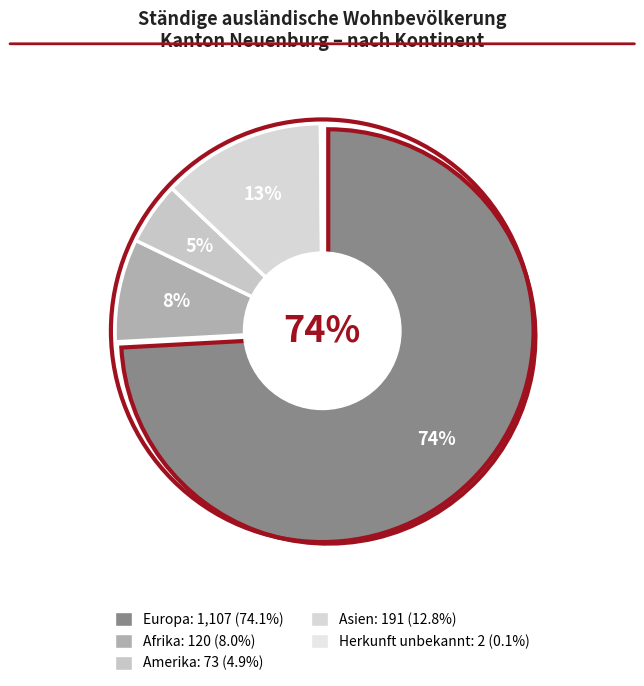

Which category has the biggest portion of the pie?

Europa